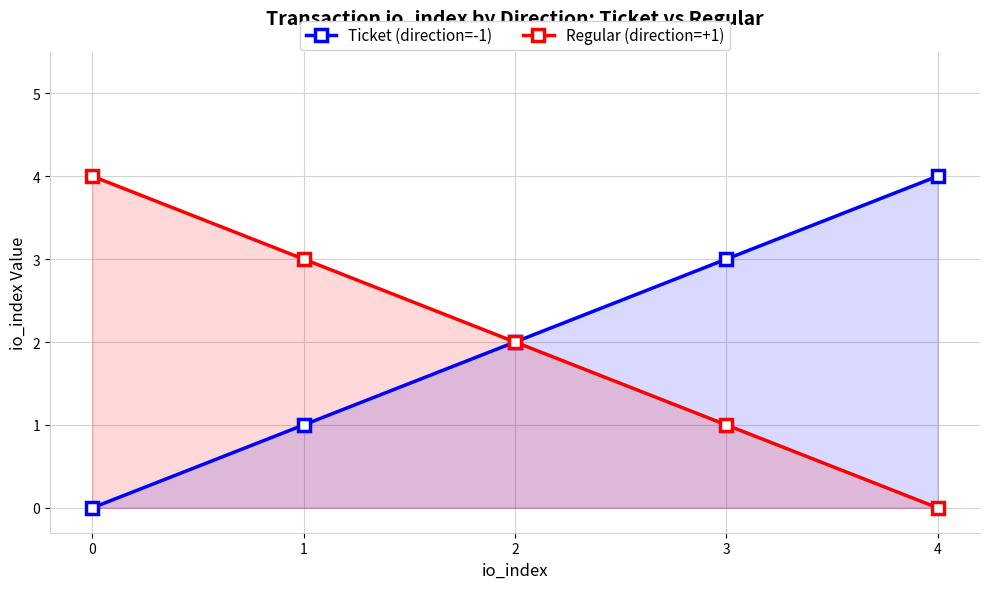

Is the value of Regular (direction=+1) at 4 greater than the value of Ticket (direction=-1) at 0?

No